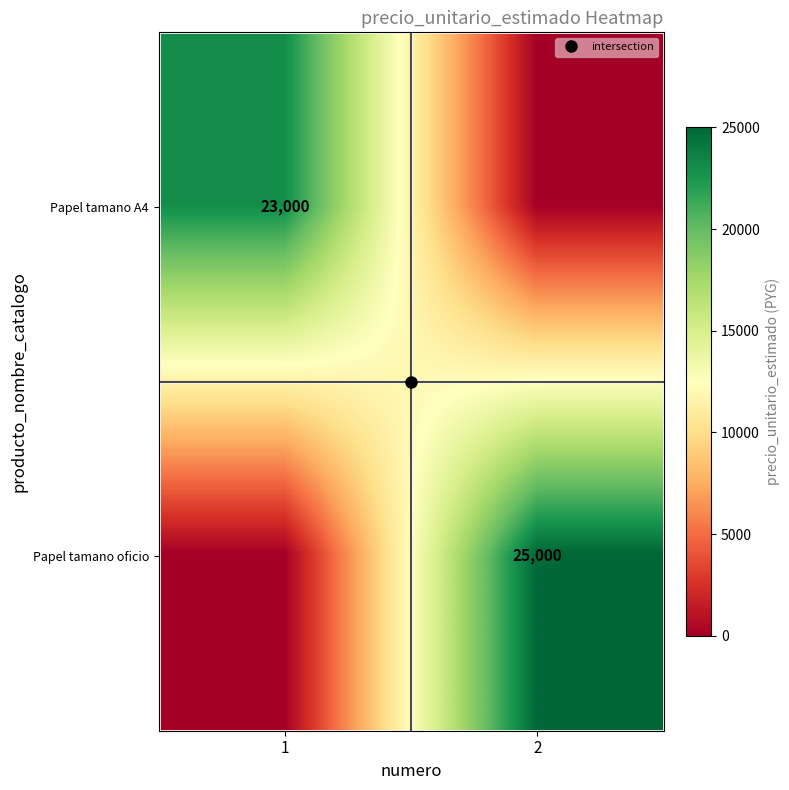

Rank the categories by Papel tamano A4 value from lowest to highest.

2, 1